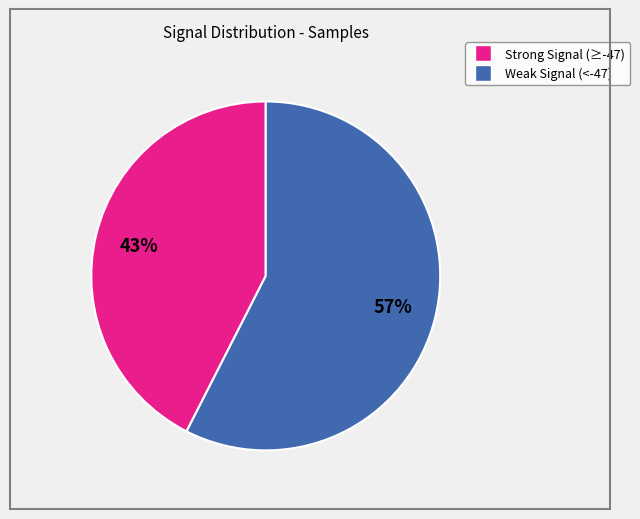

To the nearest percent, what is the average slice percentage?

50%